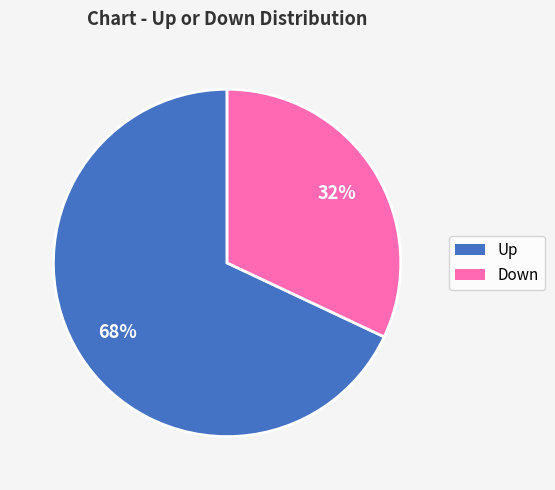

To the nearest percent, what is the average slice percentage?

50%